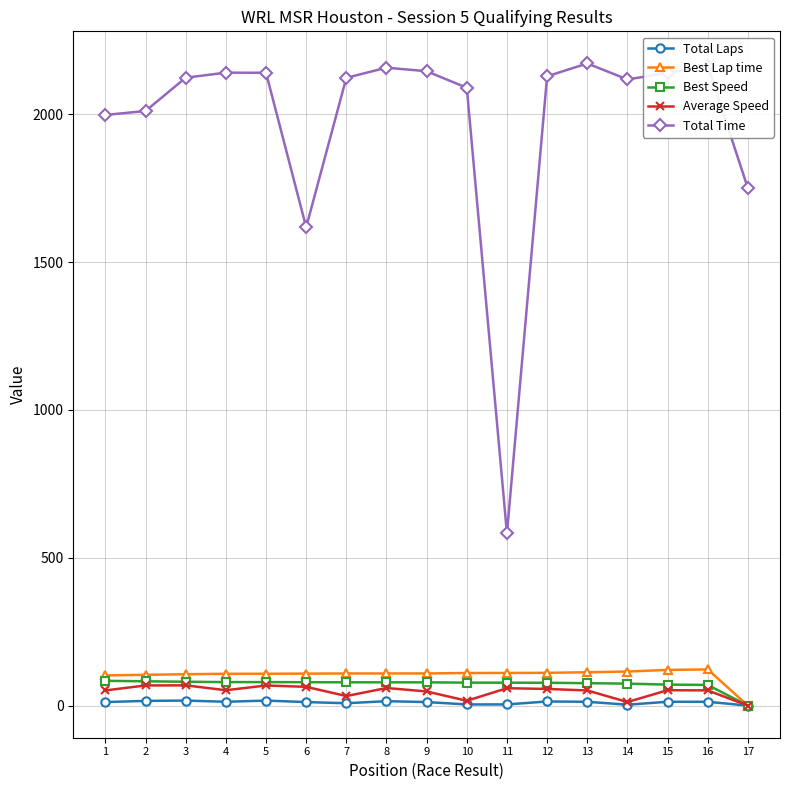

Where does the Average Speed series first go above 52?

2